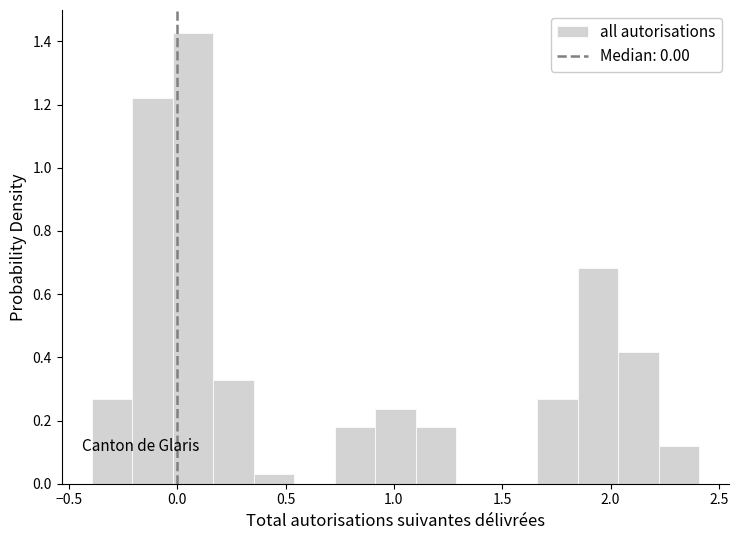

Around what value on the x-axis is the tallest bar? Give the approximate position of its centre, as read against the axis.

0.05